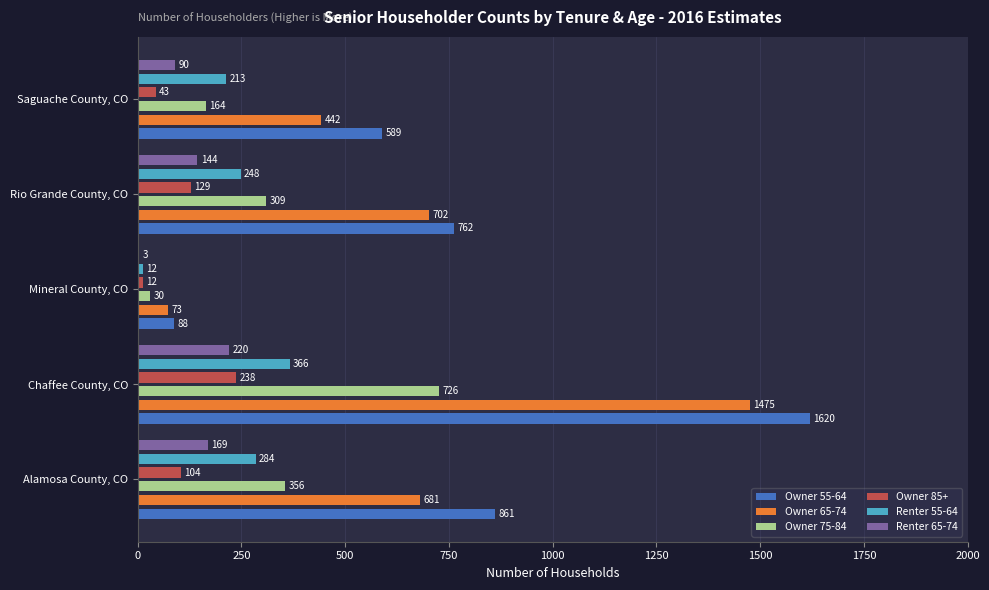

What is the value of the Owner 65-74 bar at the 1st from the left?

681